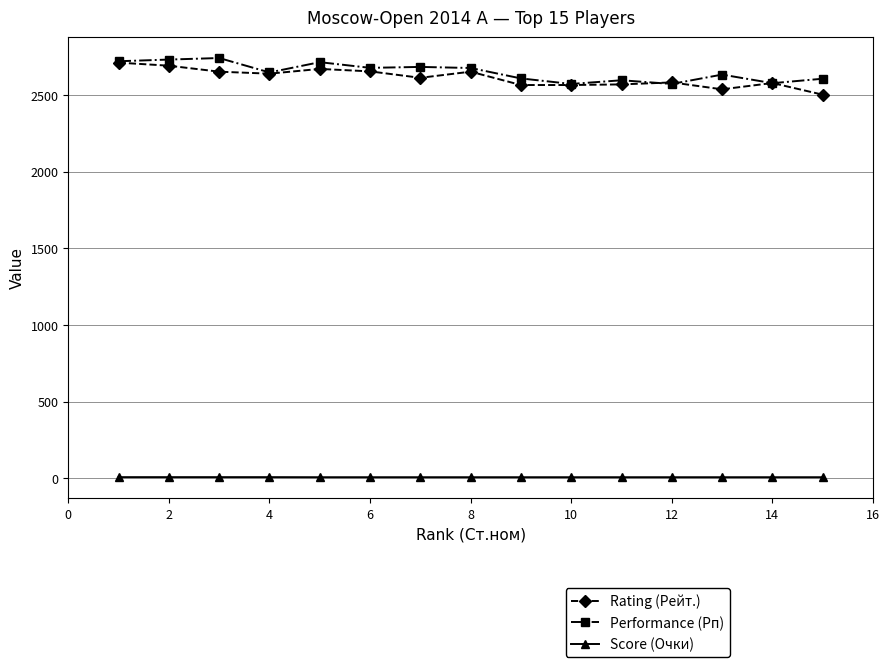

At how many categories does at least one series exceed 164?

15